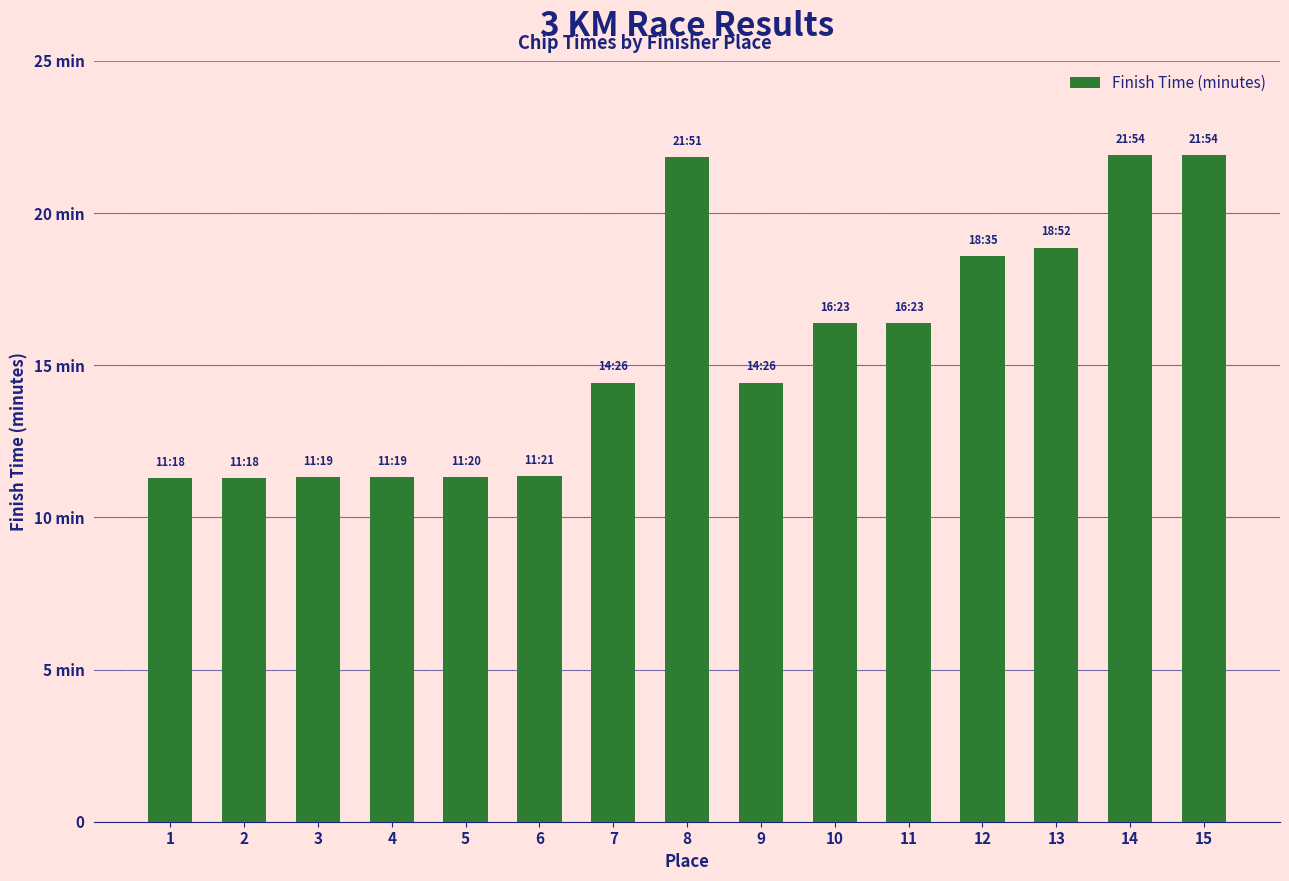

What is the average value?

15.5